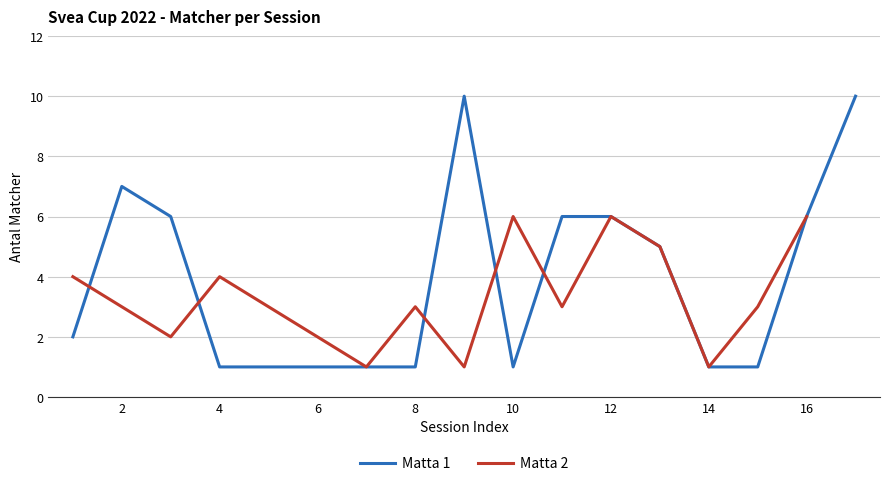

The Matta 1 series shows 2 at 6. True or false?

False